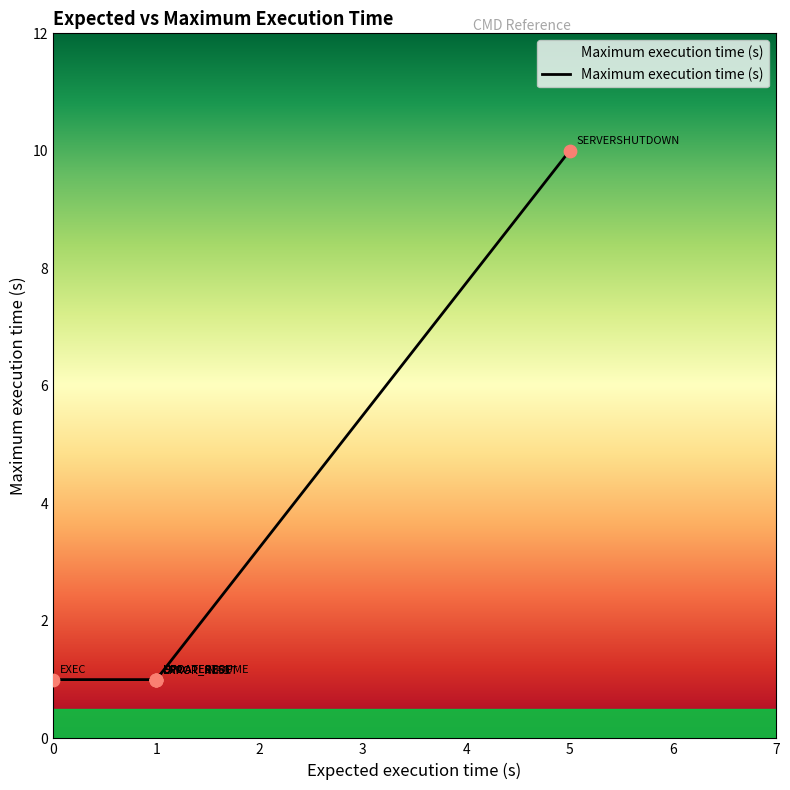

Approximately how many times larger is the value at ERROR_INFO compared to UPDATERESUME?

1.0